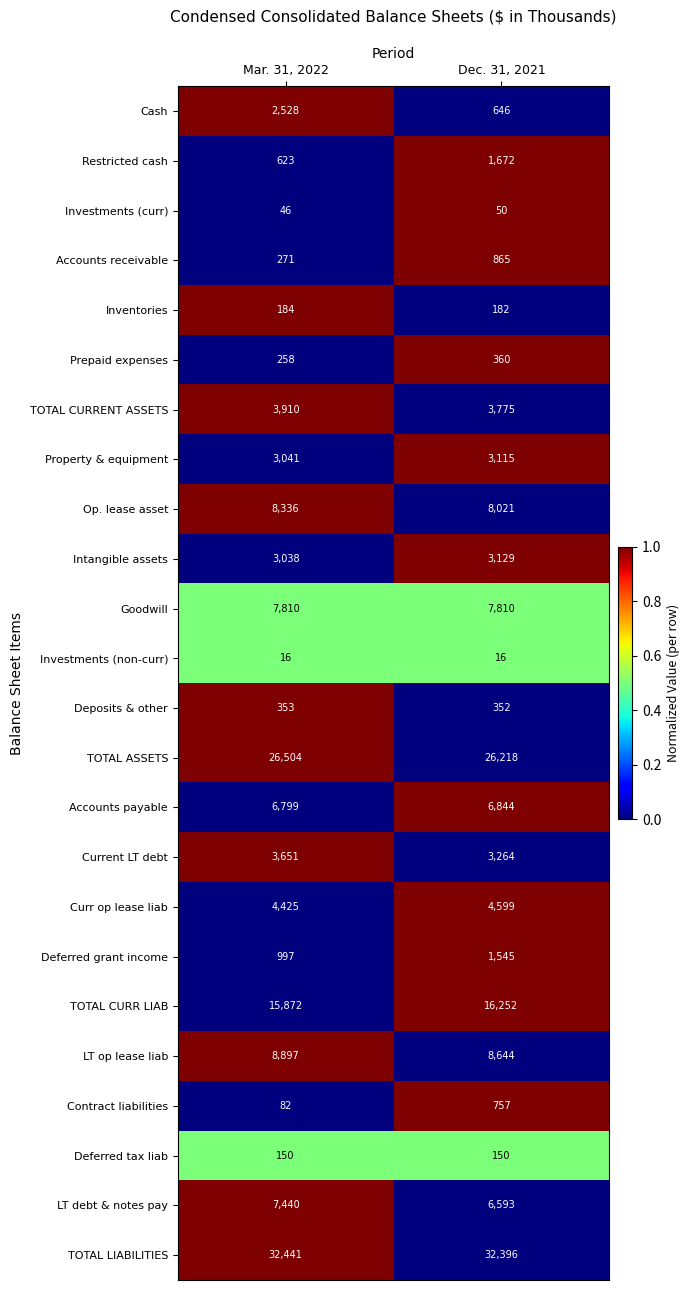

The value of Accounts payable at Dec. 31, 2021 is 6844. True or false?

True